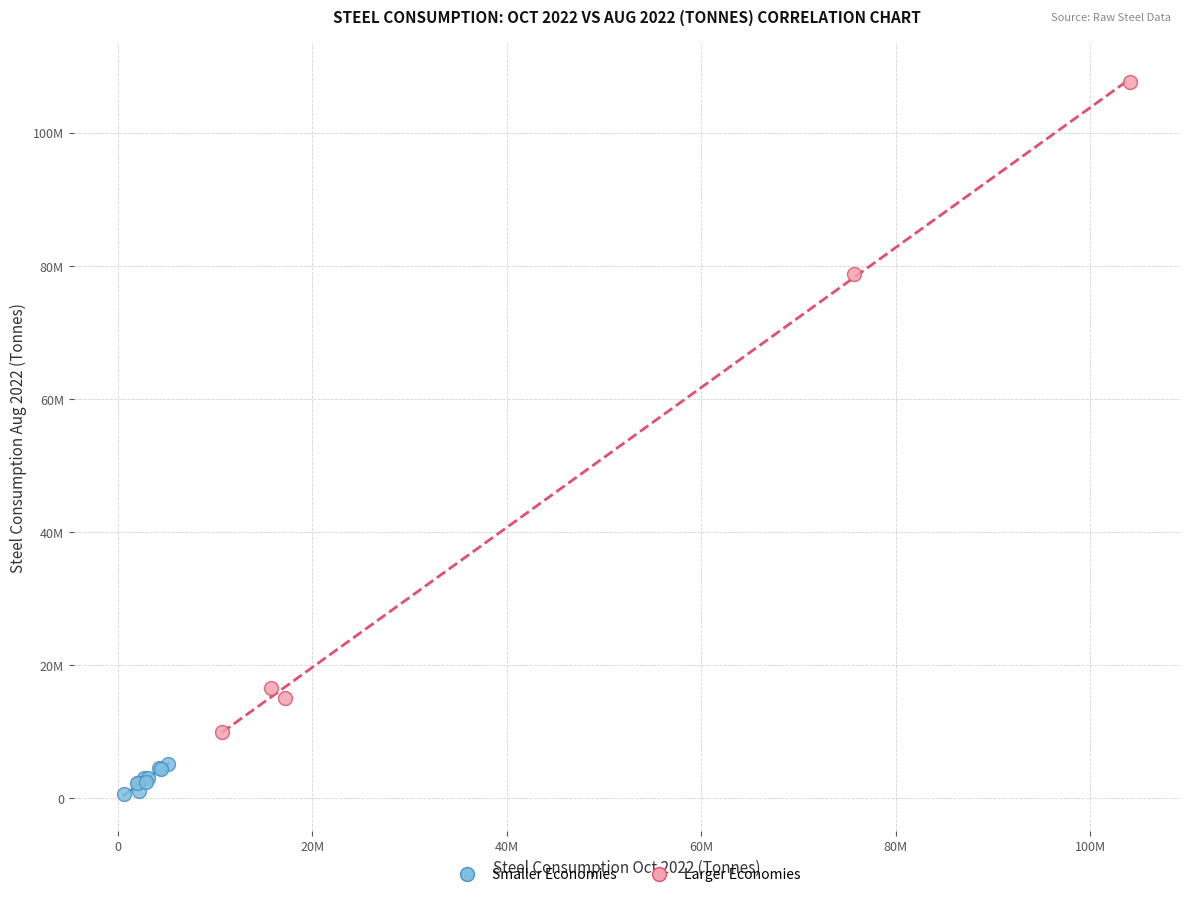

What are all the series names shown in the legend?

Smaller Economies, Larger Economies